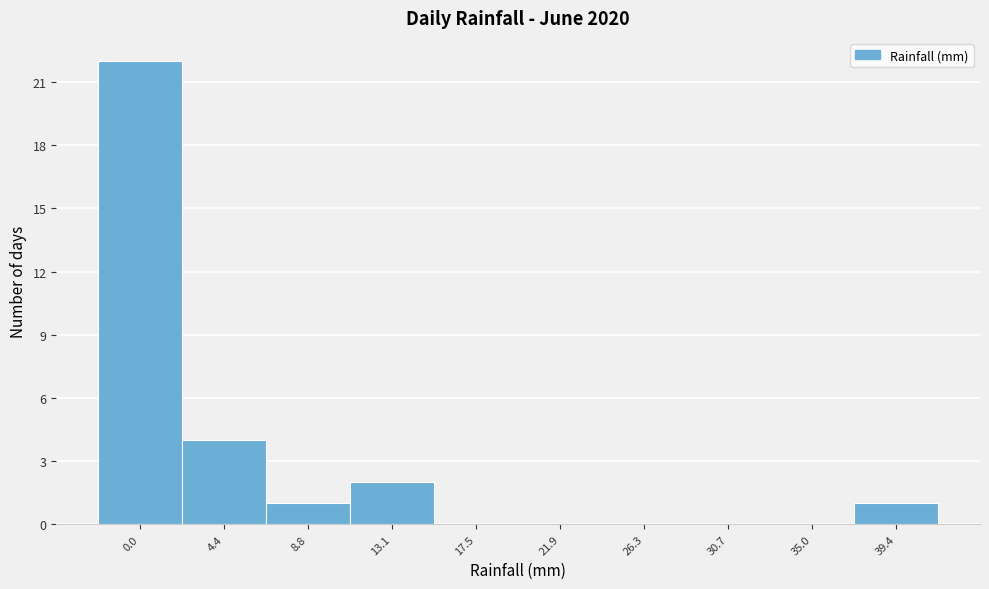

Reading right to left, what are all the values shown in this chart?

39.4=1	35.0=0	30.7=0	26.3=0	21.9=0	17.5=0	13.1=2	8.8=1	4.4=4	0.0=22